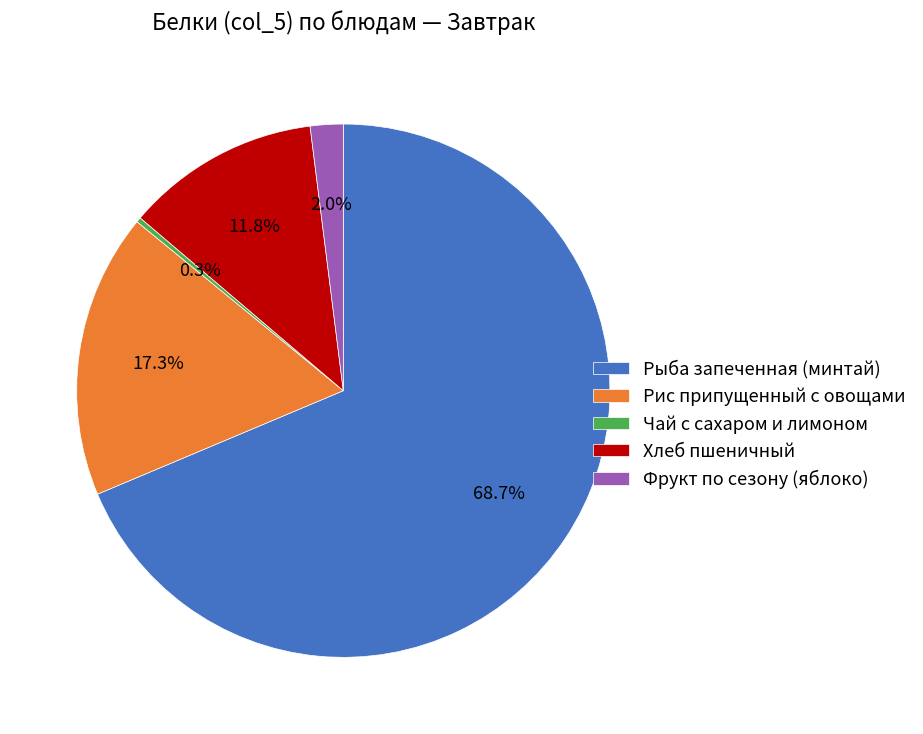

Is it true that Рис припущенный с овощами is 25% of the pie?

False